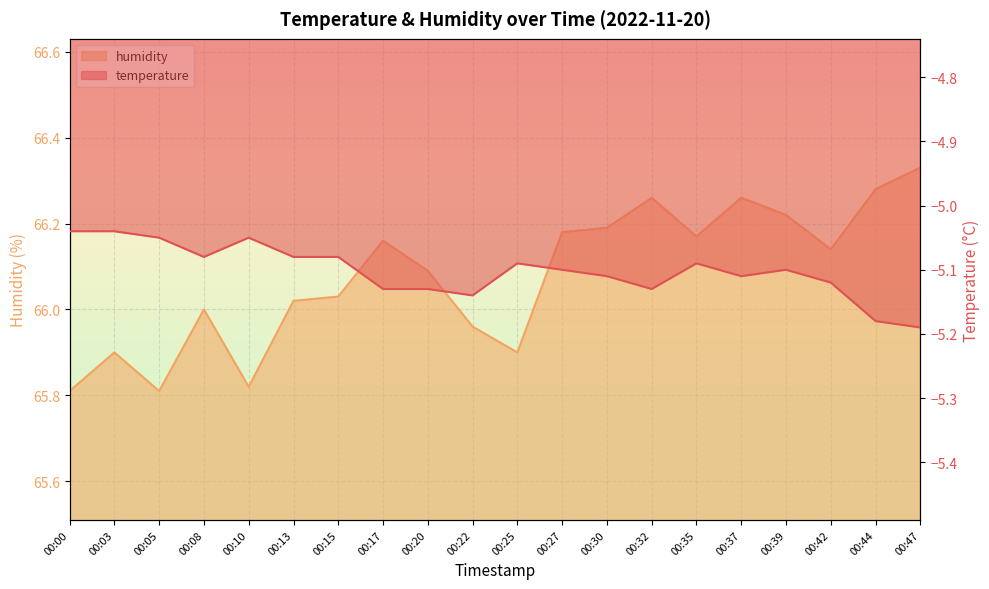

Count the number of data series in this chart.

2